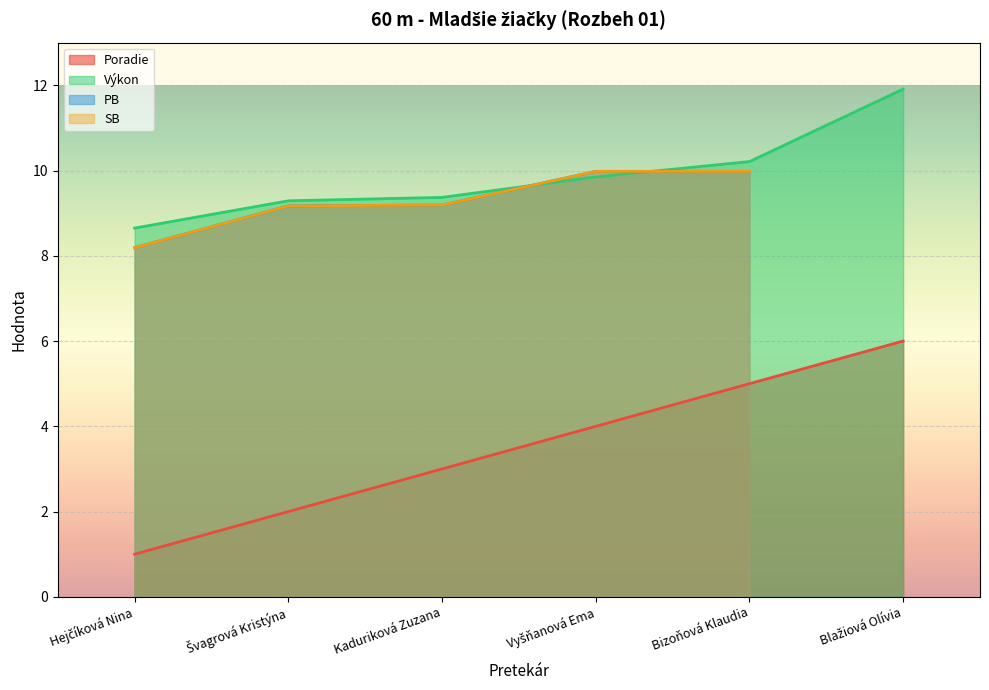

How many values in the Výkon series exceed 9?

5